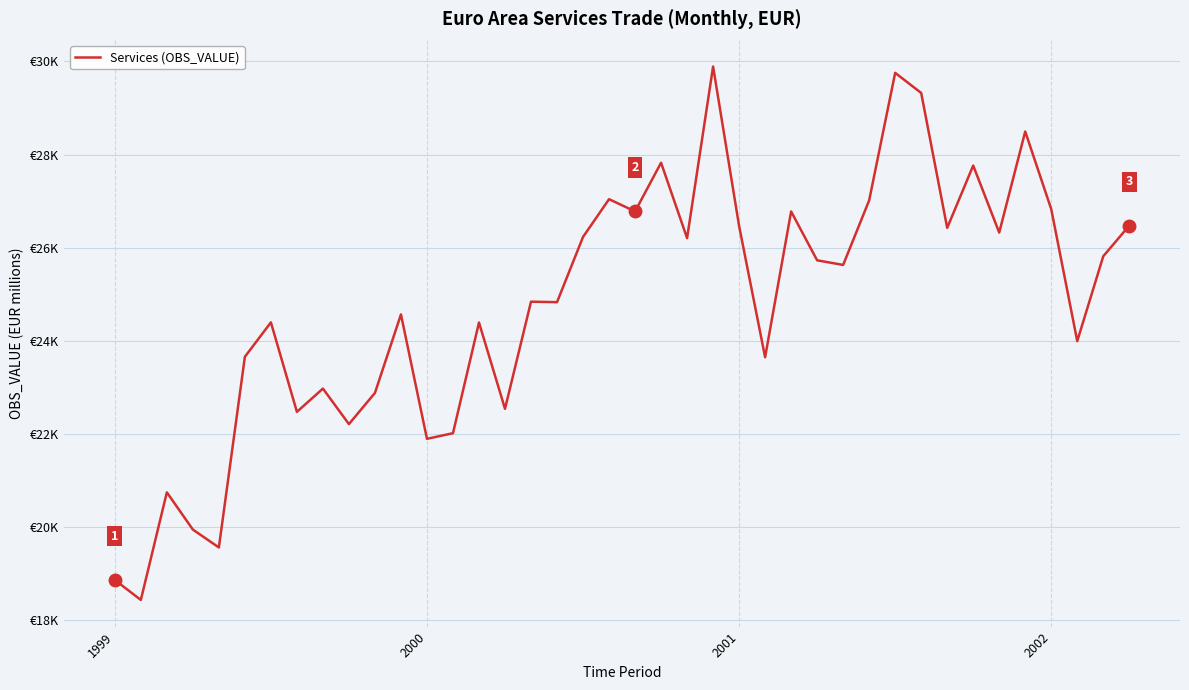

Does the chart display data point markers on the line(s)?

No